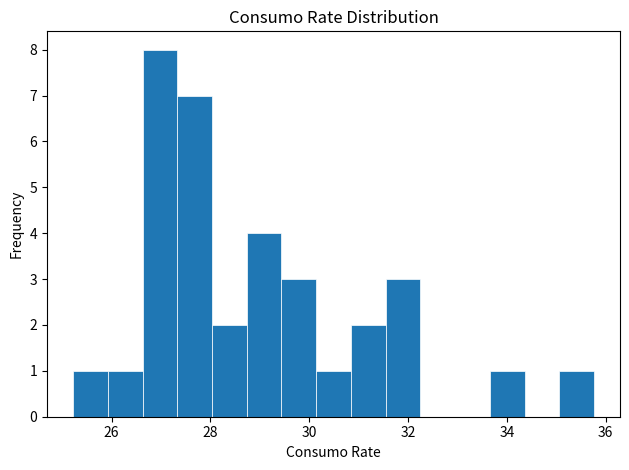

Read against the x-axis, roughly where is the centre of the tallest bar?

27.0